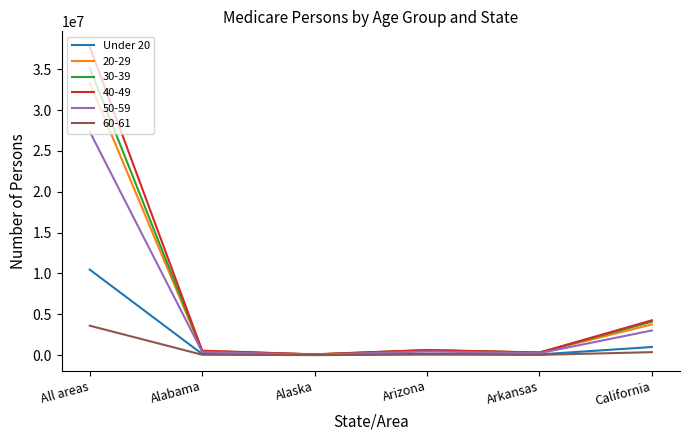

Rank the series by their maximum value, from highest to lowest.

40-49, 30-39, 20-29, 50-59, Under 20, 60-61